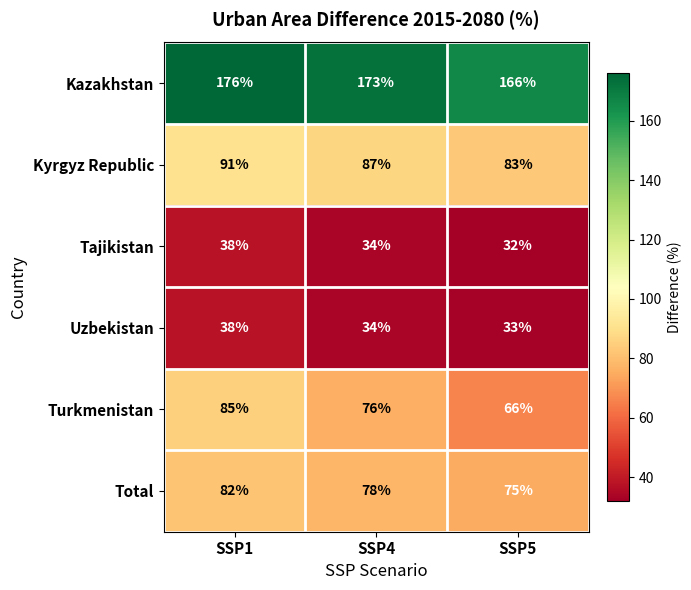

At which category does the chart reach its peak across all series?

SSP1